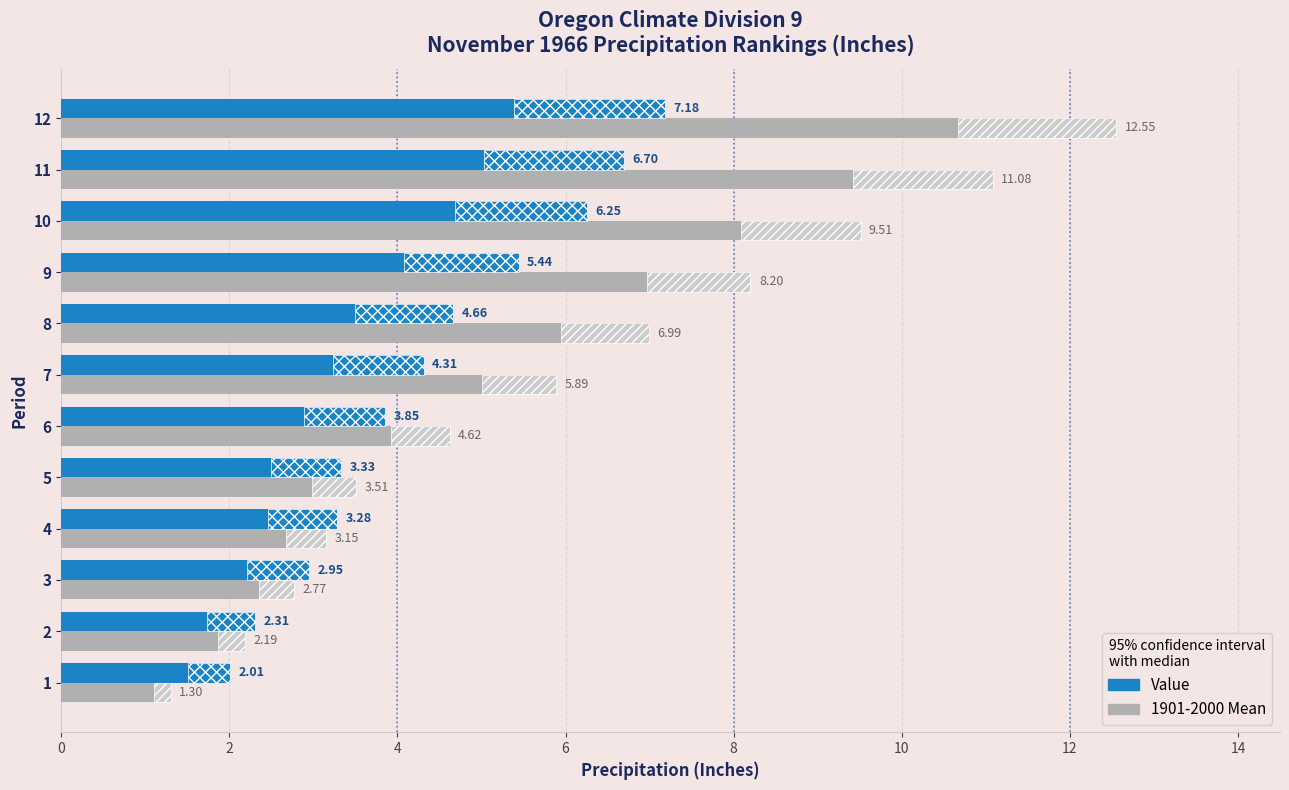

What is the value of the 1901-2000 Mean bar at the 8th from the left?

7.0